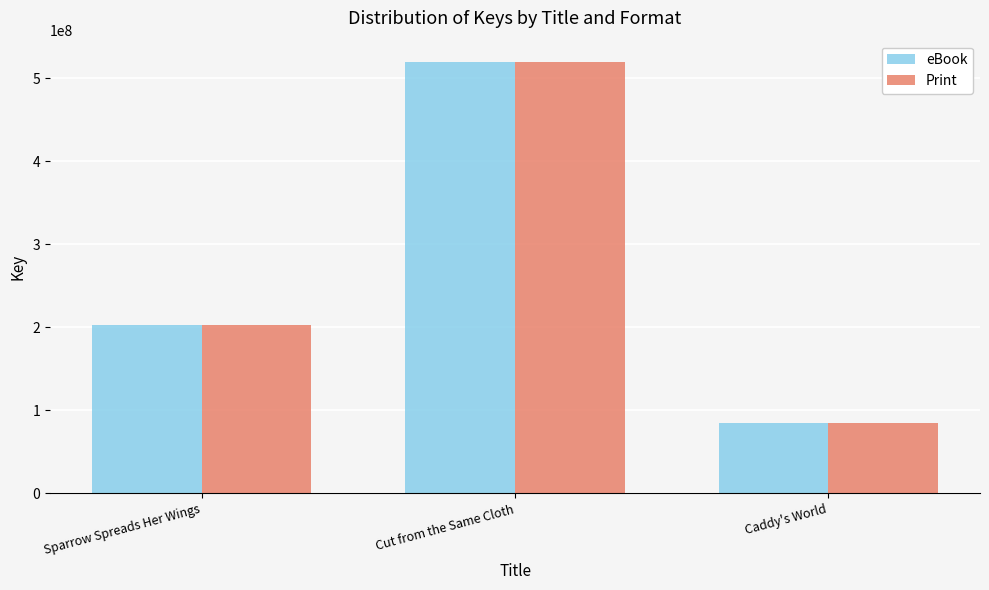

At which category is the sum across all series the highest?

Cut from the Same Cloth